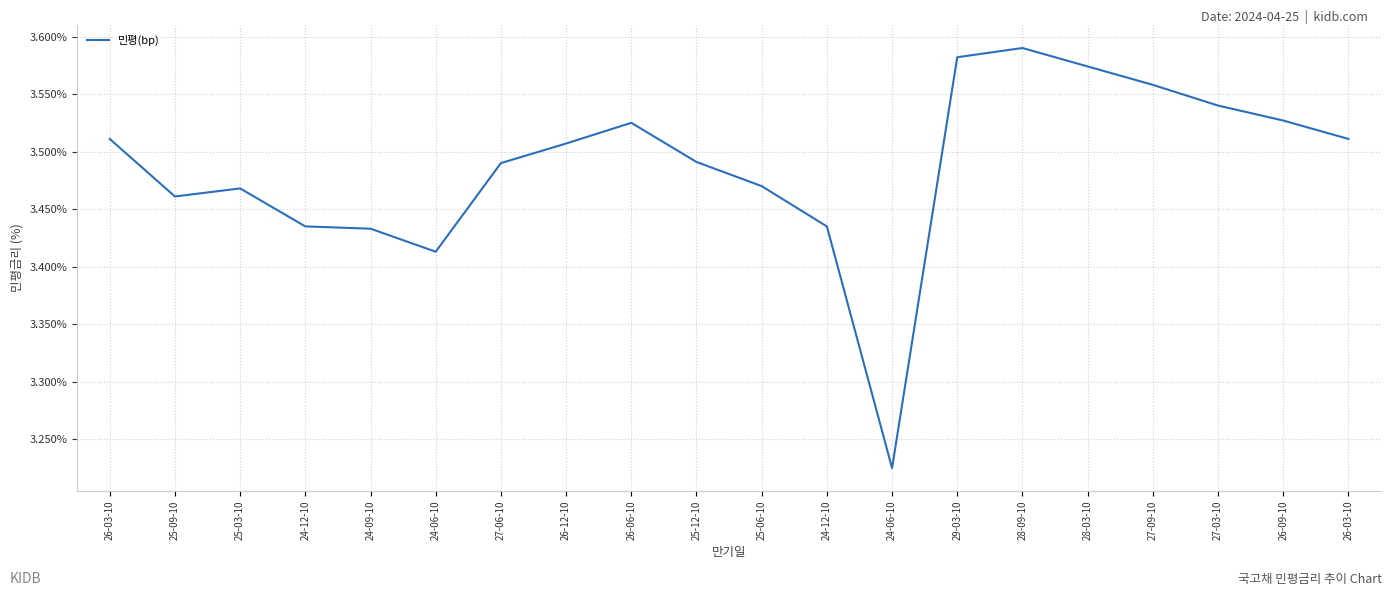

Does the chart display data point markers on the line(s)?

No